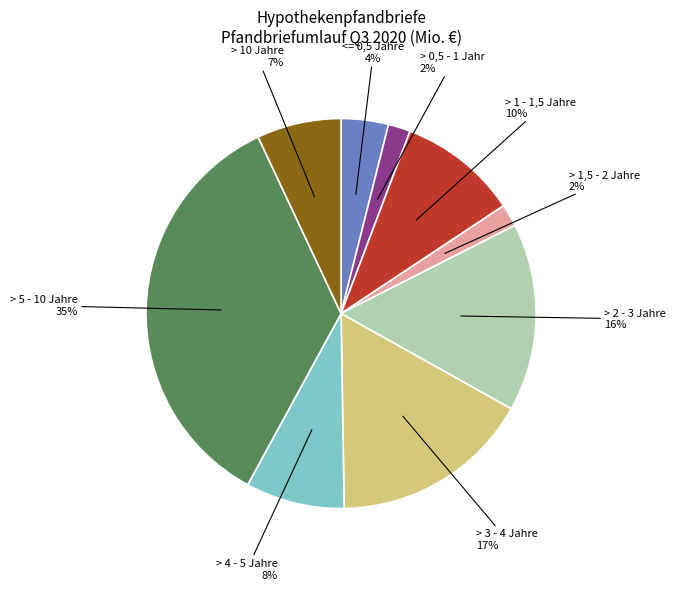

To the nearest percent, what is the average slice percentage?

11%